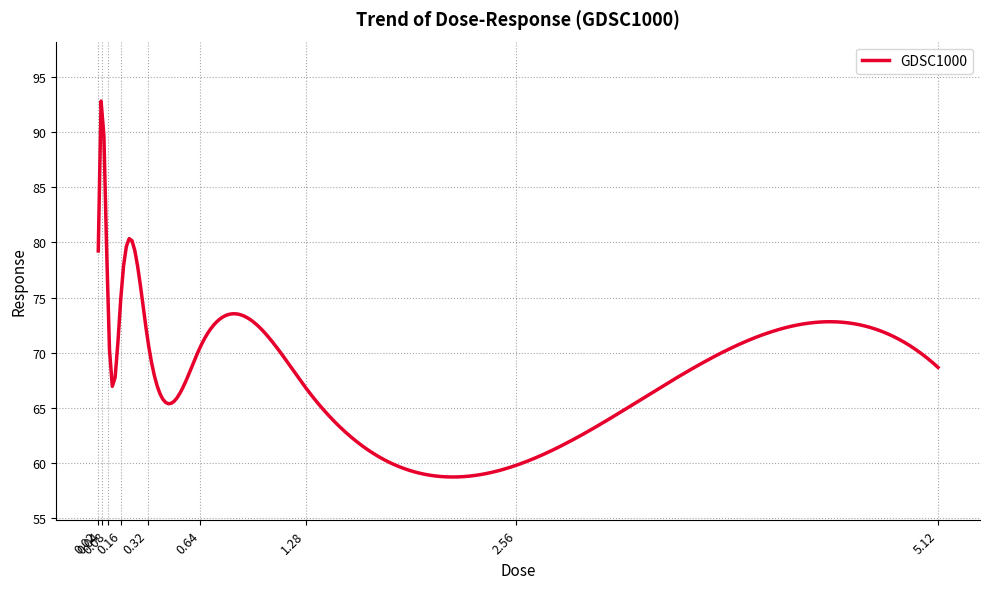

What is the maximum value shown in the chart?

92.8